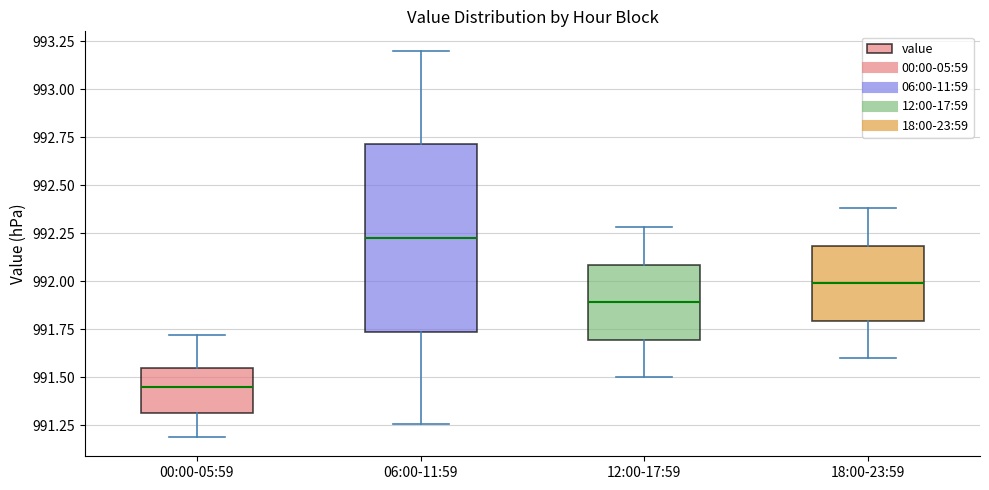

Reading left to right, transcribe this box plot: for each box, give where its median line is, the range the box spans, and where its two whiskers end, as read against the y-axis. The values are not printed on the chart, so give them approximately, as read against the axis.

00:00-05:59: median 991.45, box 991.30 to 991.55, whiskers 991.20 to 991.70
06:00-11:59: median 992.25, box 991.75 to 992.70, whiskers 991.25 to 993.20
12:00-17:59: median 991.90, box 991.70 to 992.10, whiskers 991.50 to 992.30
18:00-23:59: median 992.00, box 991.80 to 992.20, whiskers 991.60 to 992.40